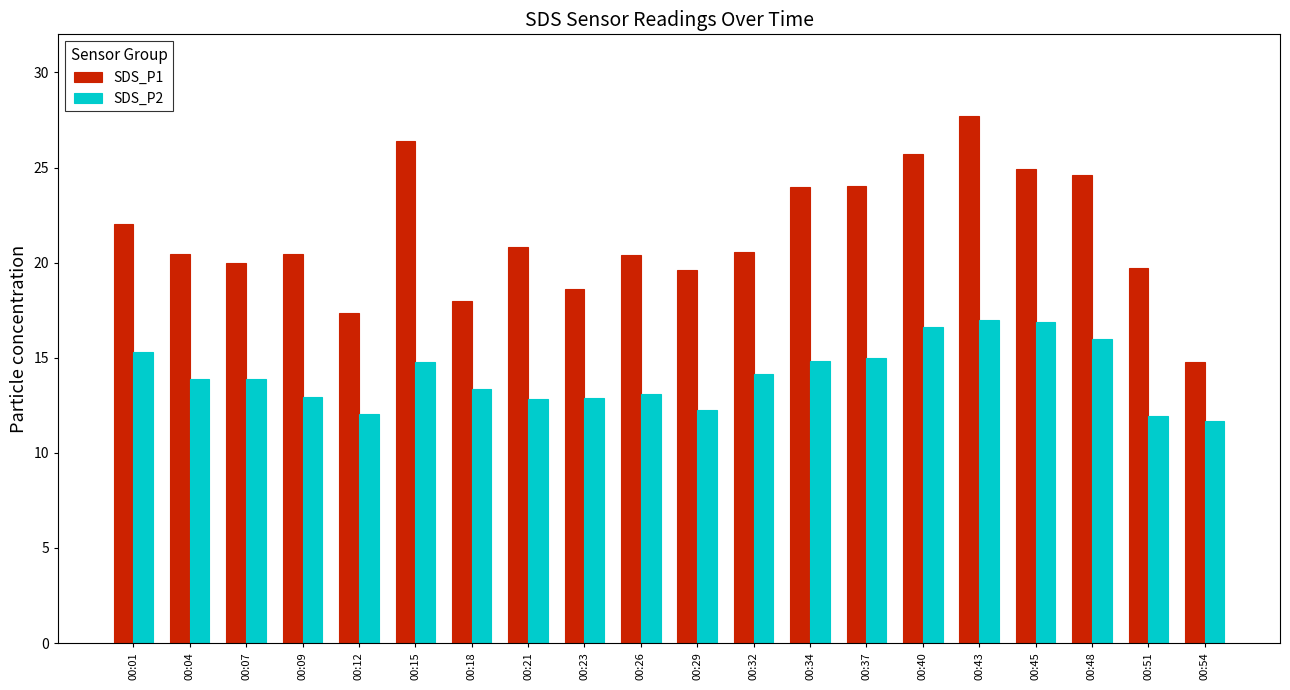

Rank the series at 00:32 from lowest to highest value.

SDS_P2, SDS_P1